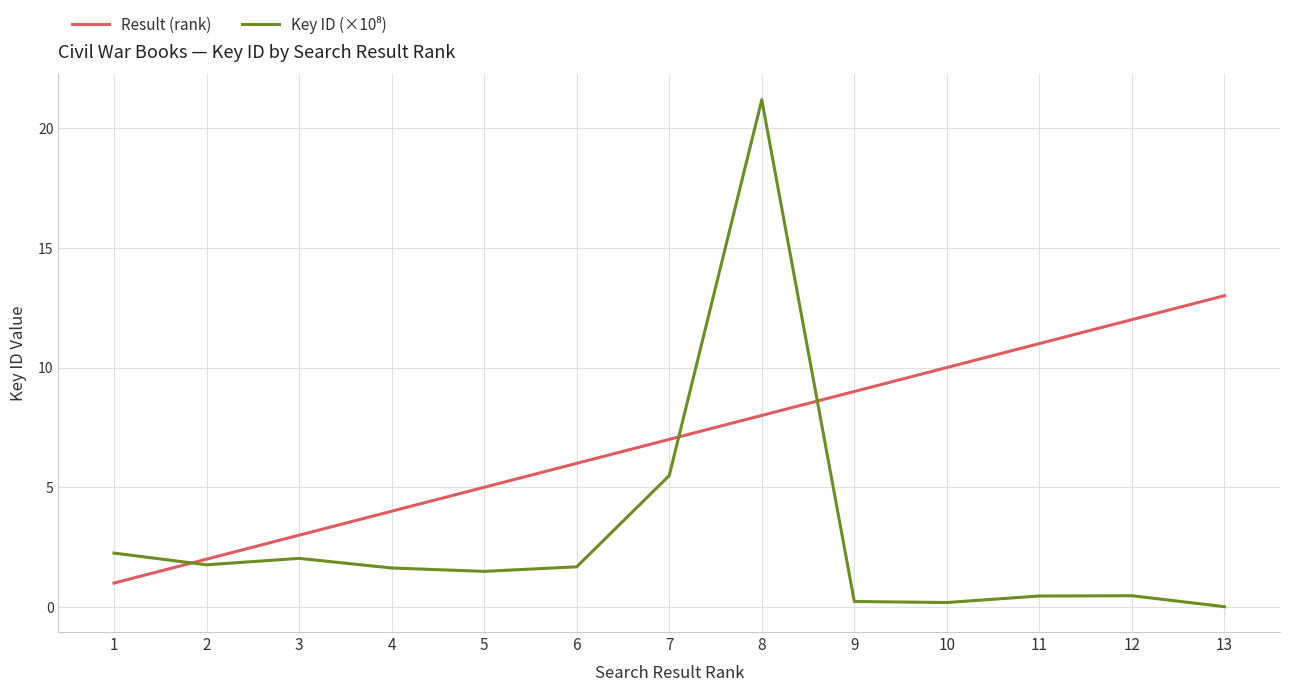

What is the difference between the maximum and minimum values in the Result (rank) series?

12.0